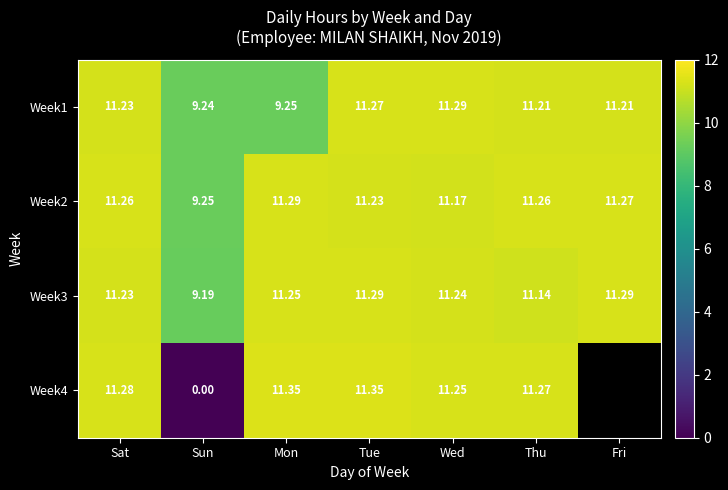

What is the sum of the Week1 values at Thu and Sun?

20.5